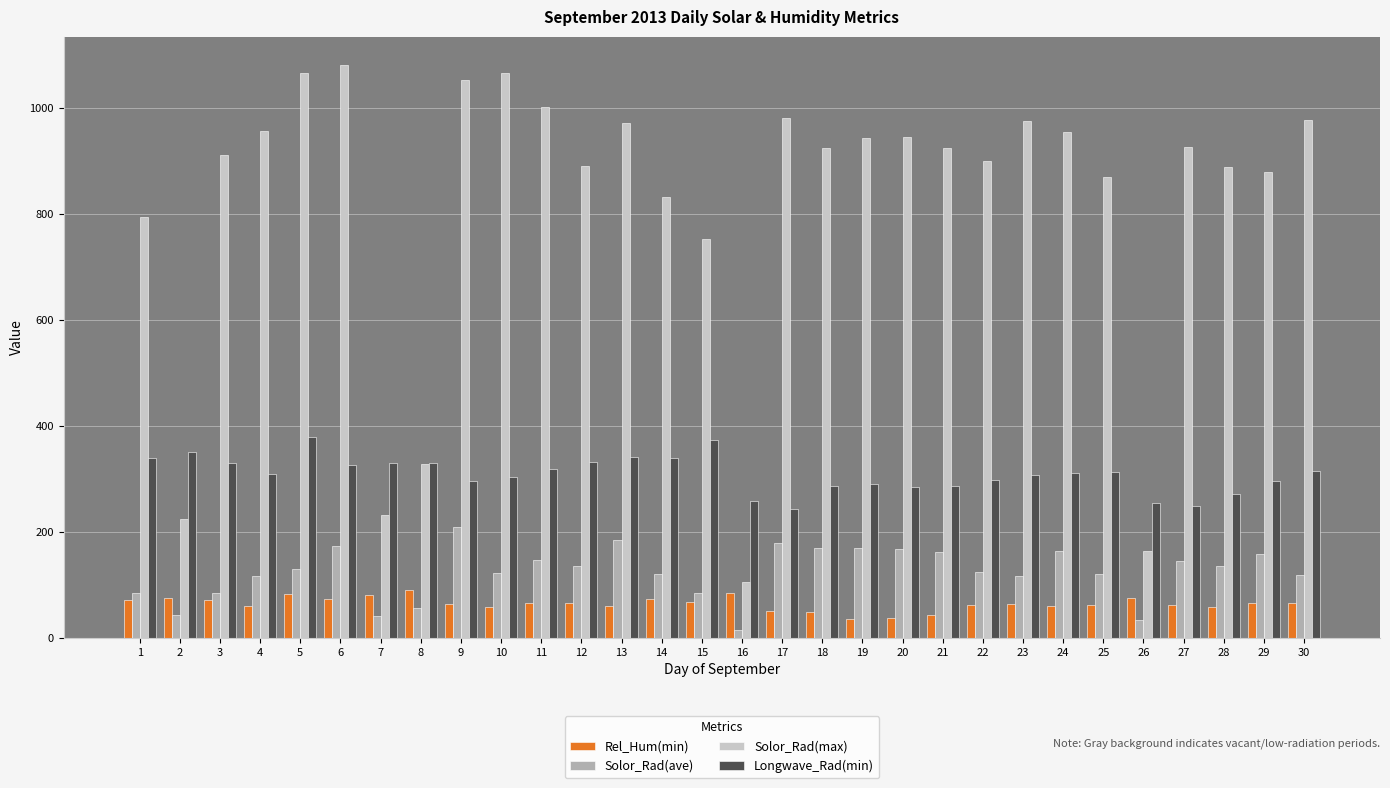

At how many categories does at least one series exceed 789?

24